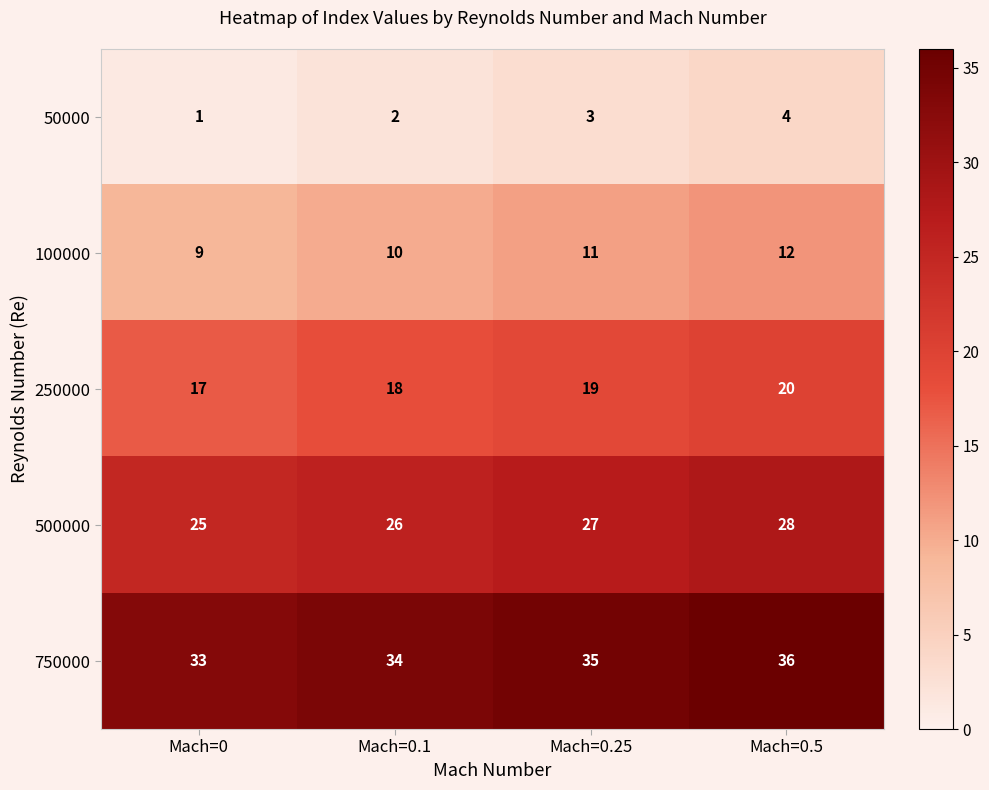

What is the sum of the 50000 values at Mach=0 and Mach=0.1?

3